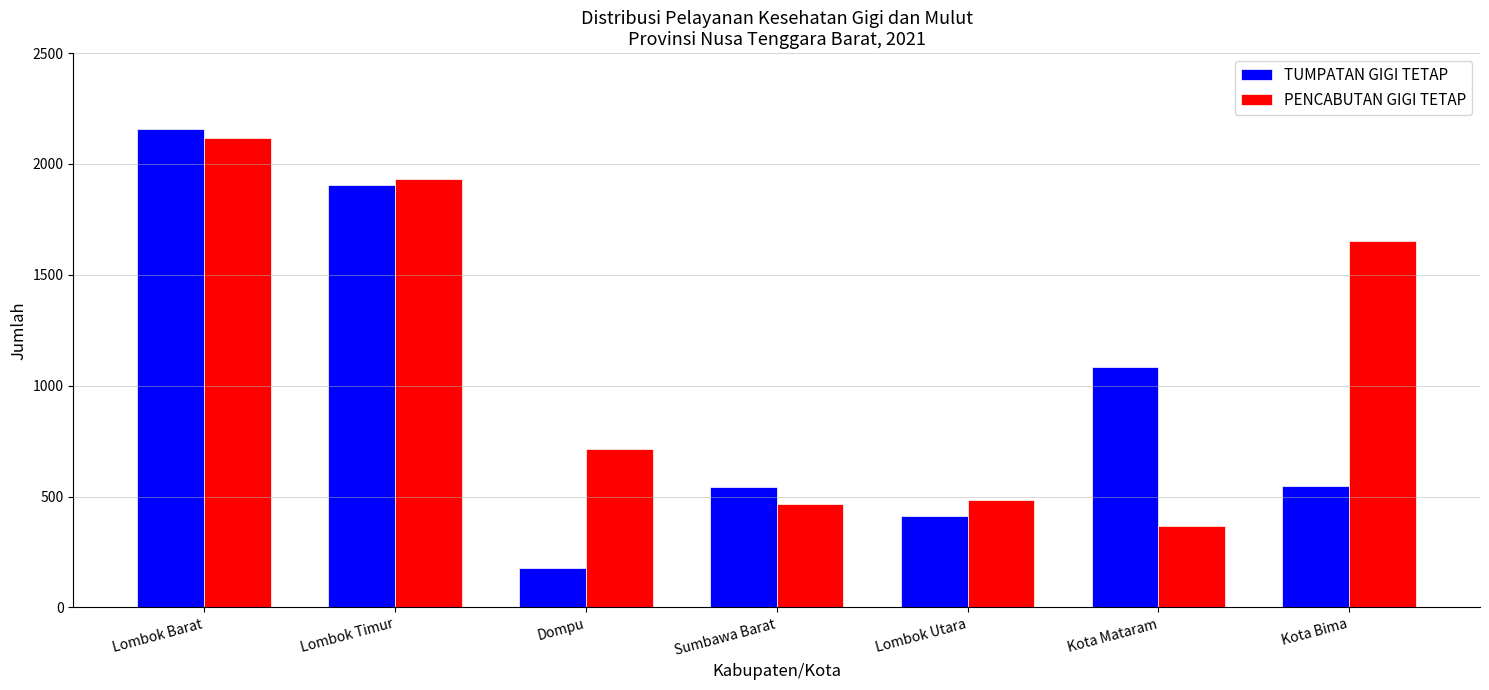

What is the difference between the second highest and second lowest values in the PENCABUTAN GIGI TETAP series?

1467